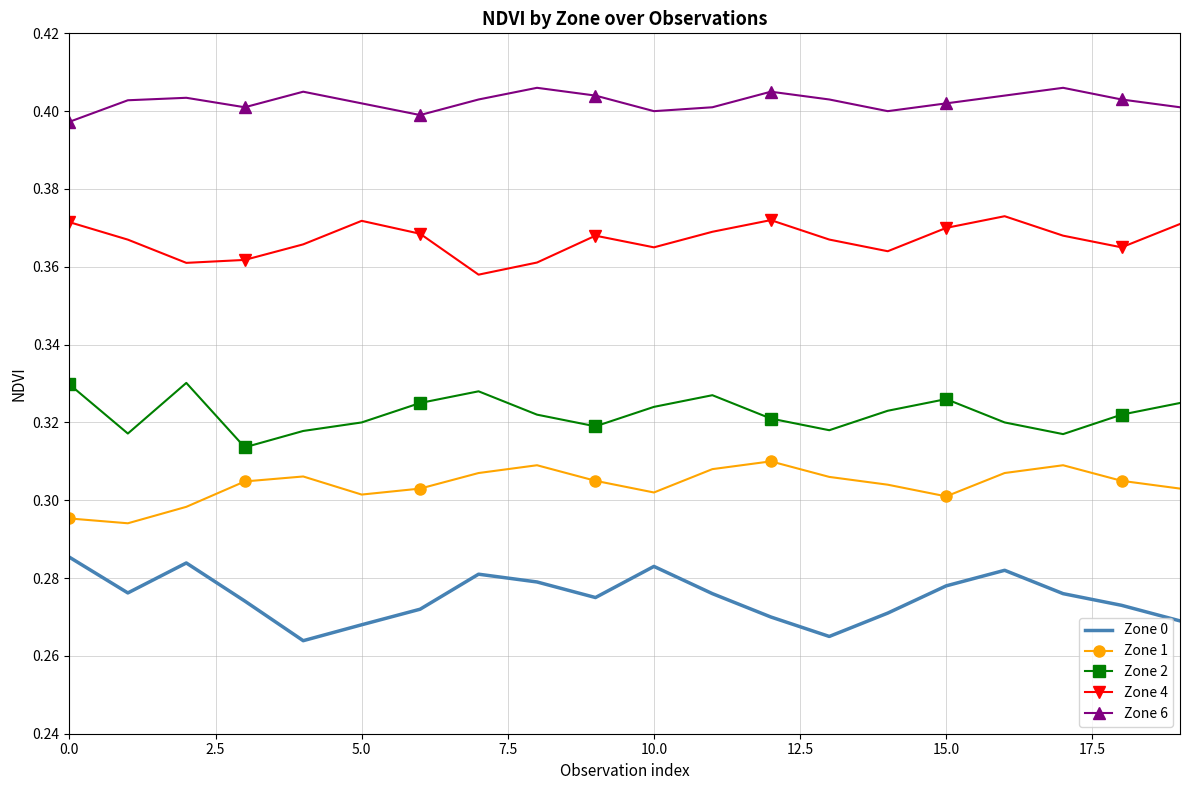

True or false: Zone 6 and Zone 4 intersect in this chart.

False